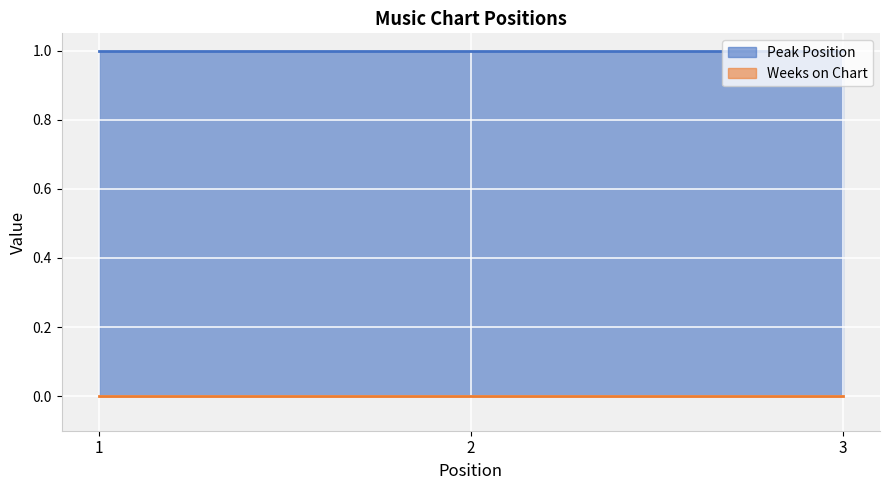

Rank the categories by Peak Position value from lowest to highest.

1, 2, 3